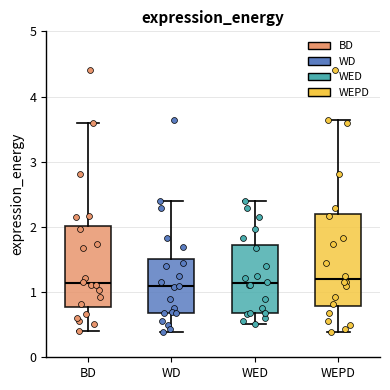

Where does the upper whisker of the box for WEPD end on the y-axis? The values are not printed on the chart, so give them approximately, as read against the axis.

3.6